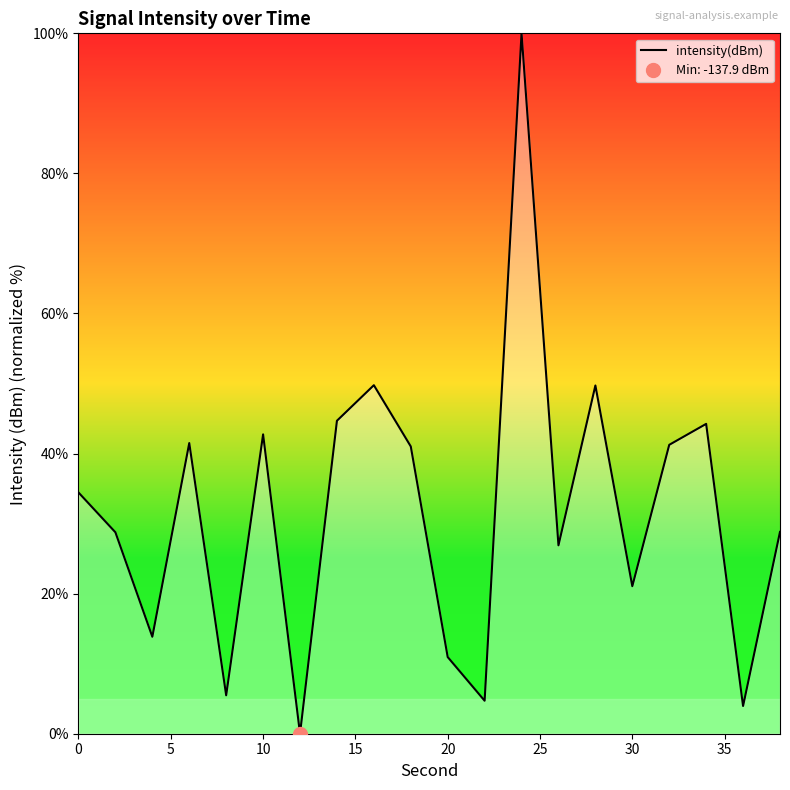

What is the difference between the values at 15 and 17?

23.2